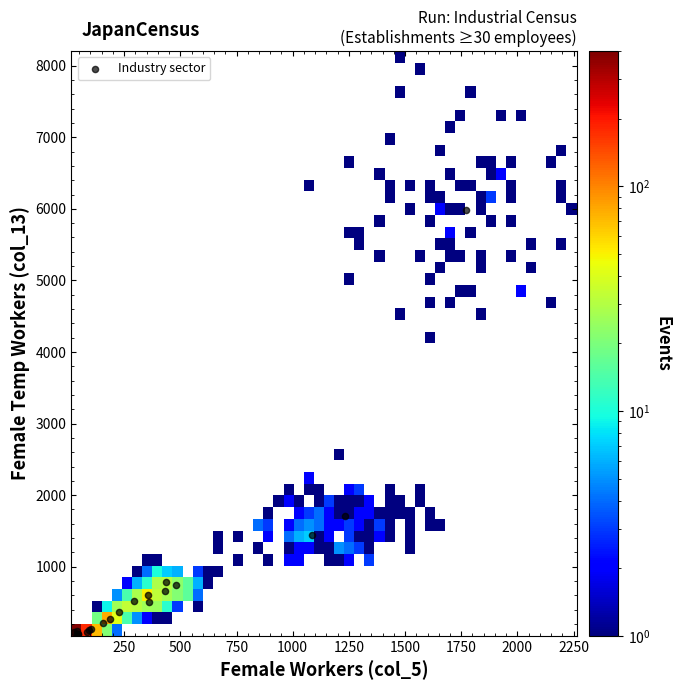

What Y value in the scatter plot is closest to 3024?

1705